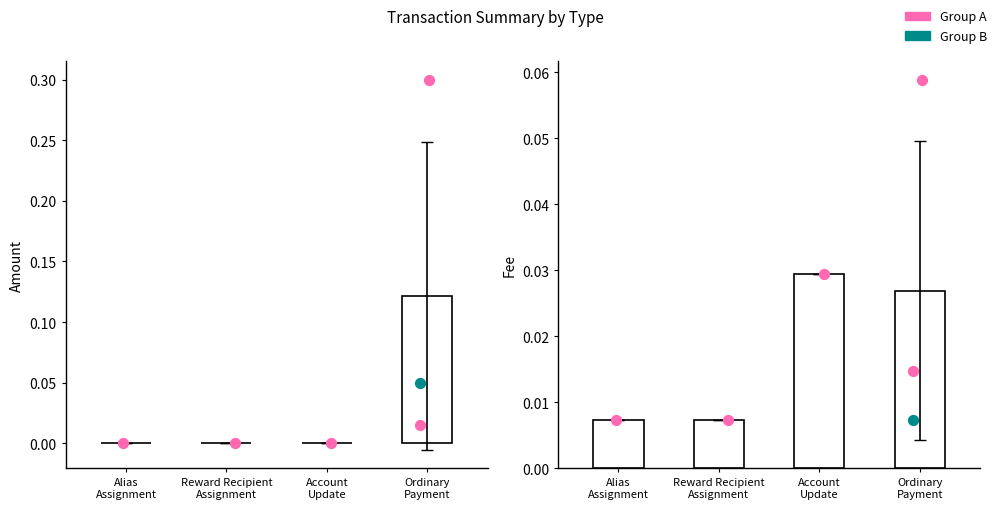

Which series reaches the minimum Y coordinate?

Amount